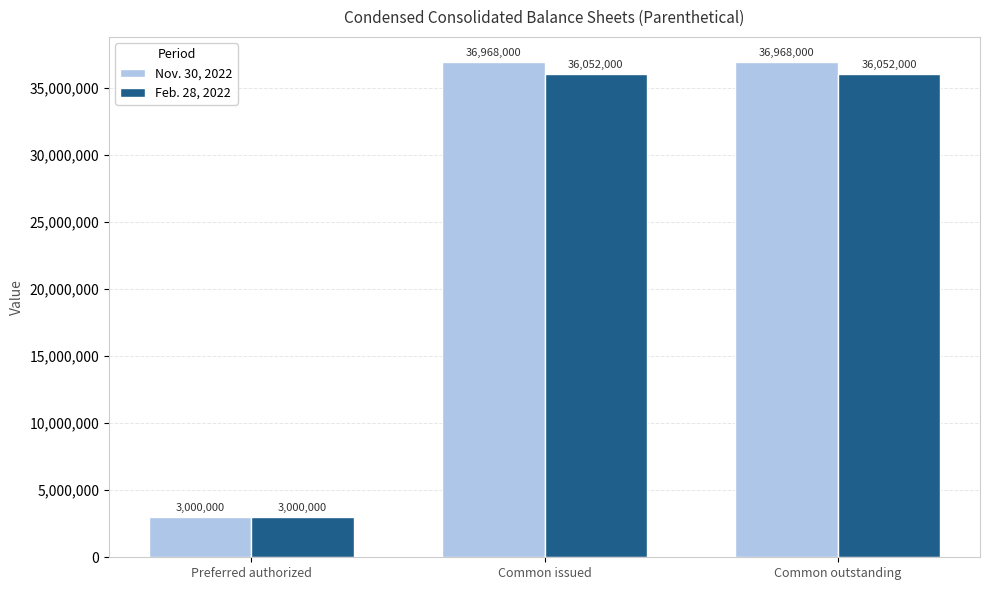

Rank the series by their maximum value, from highest to lowest.

Nov. 30, 2022, Feb. 28, 2022